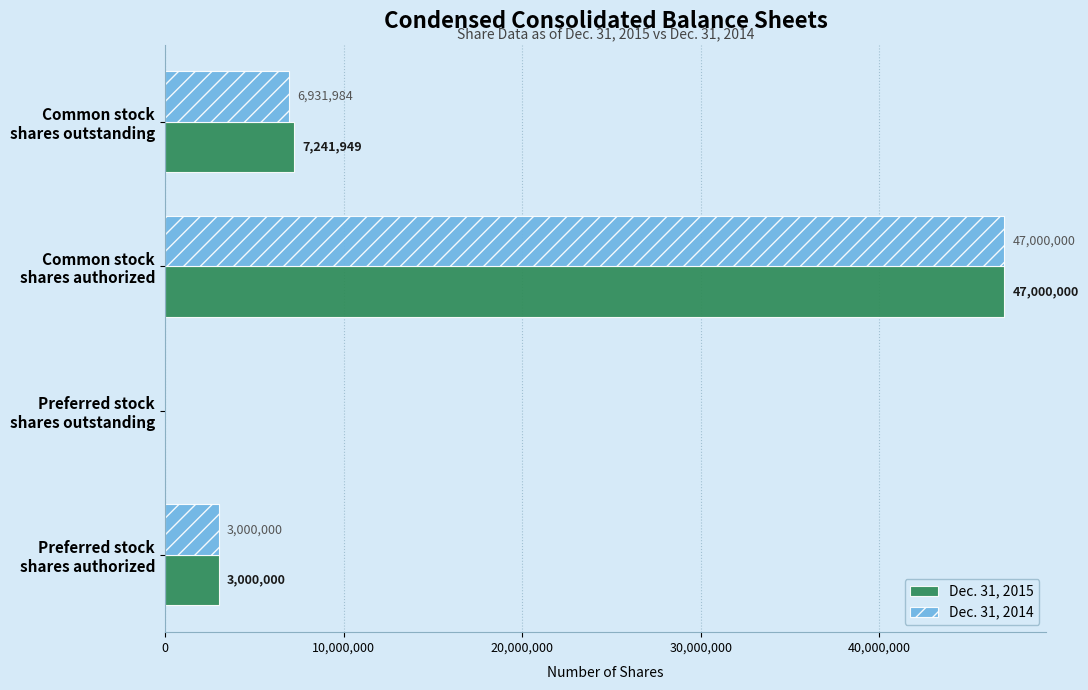

What is the highest value of the Dec. 31, 2015 series?

47000000